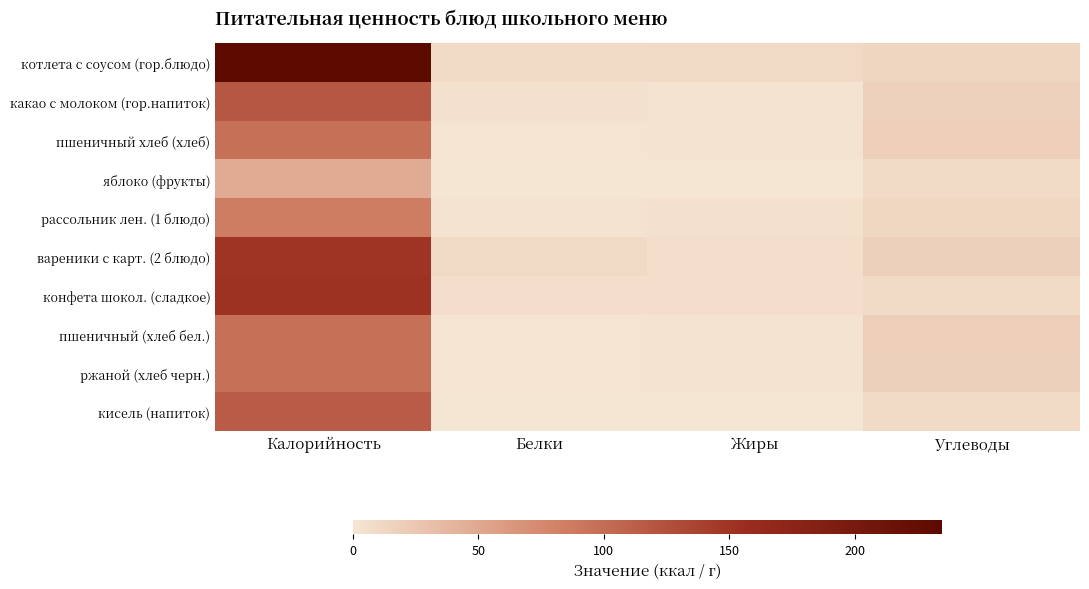

At which category does the chart reach its peak across all series?

Калорийность